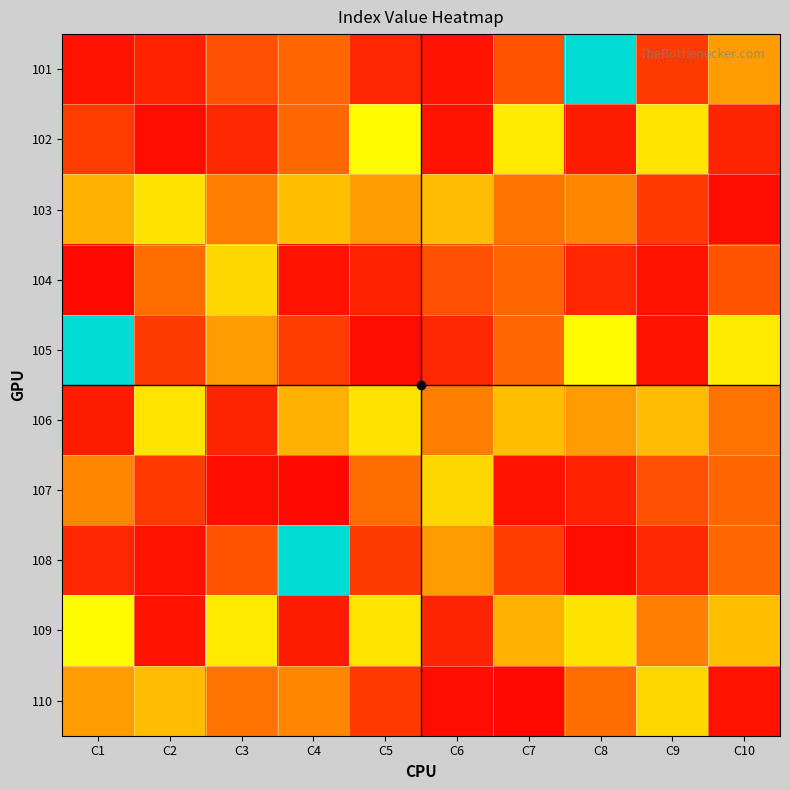

Rank the series by their maximum value, from highest to lowest.

101, 105, 108, 102, 109, 106, 103, 104, 107, 110